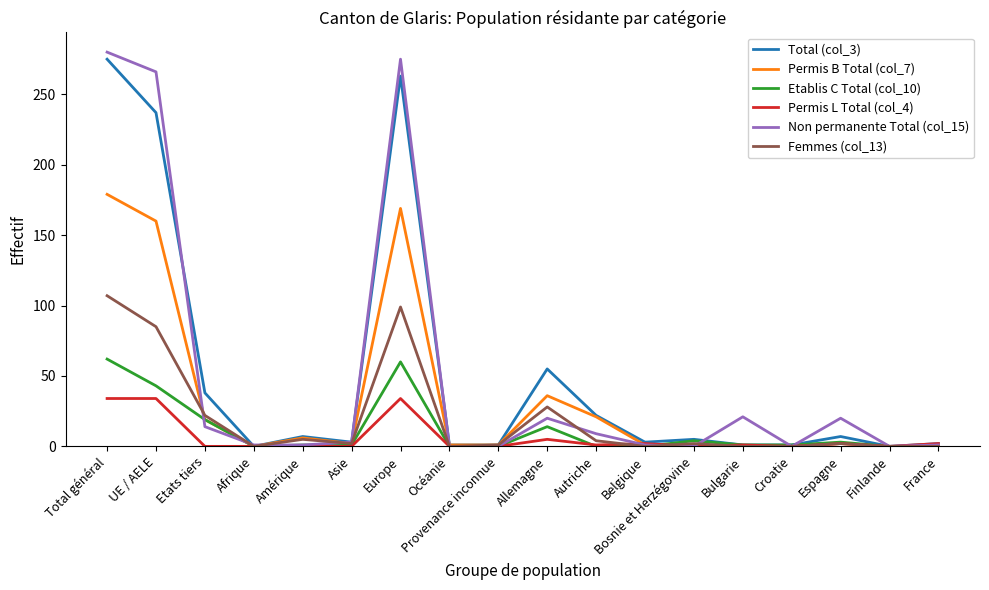

How many distinct data groups are displayed?

6